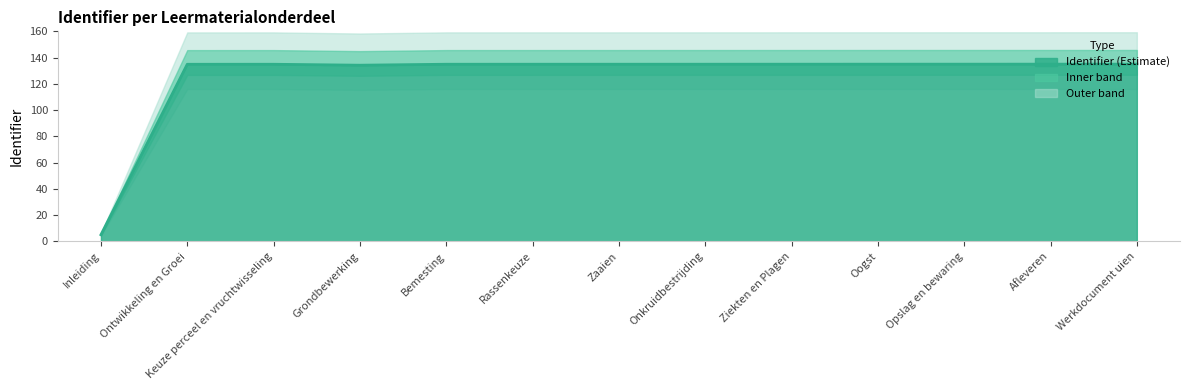

How many lines are shown in the chart?

1